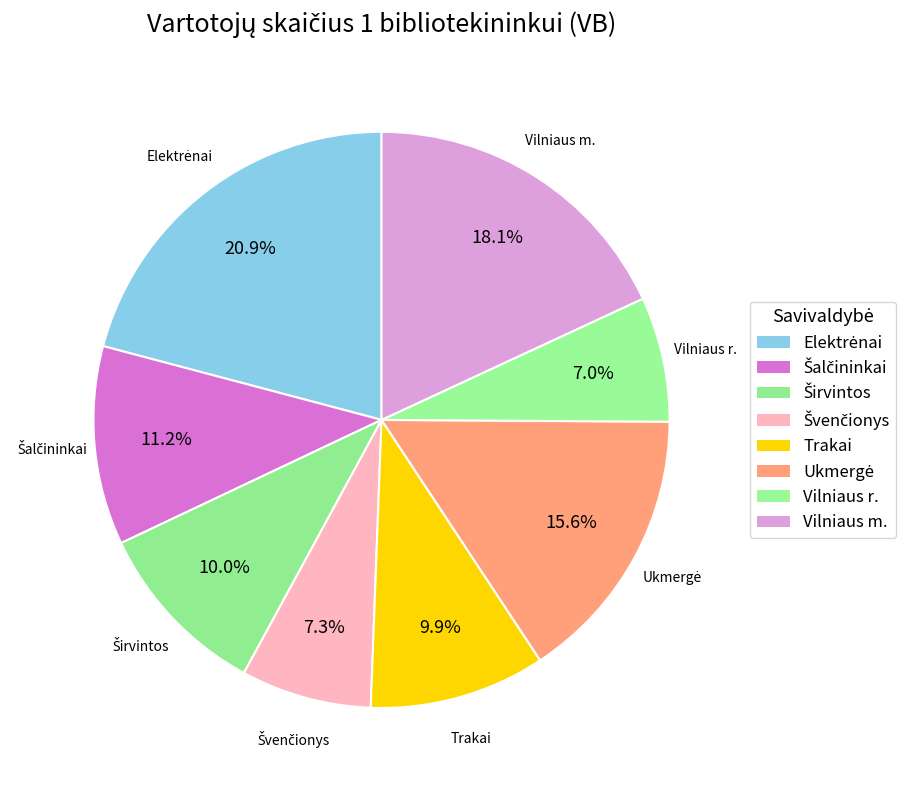

What portion of the pie excludes Trakai?

90.1%